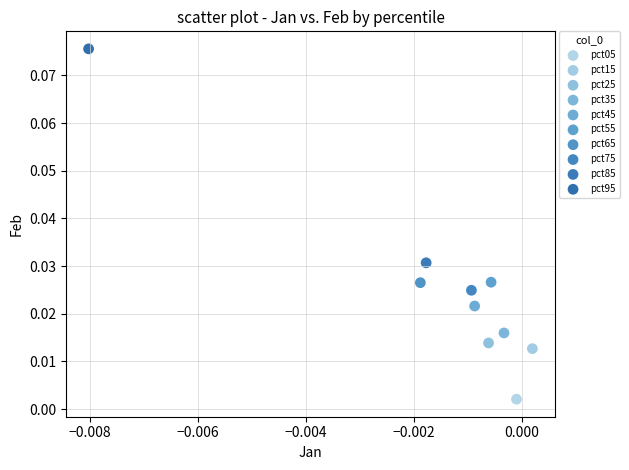

What are all the series names shown in the legend?

pct05, pct15, pct25, pct35, pct45, pct55, pct65, pct75, pct85, pct95